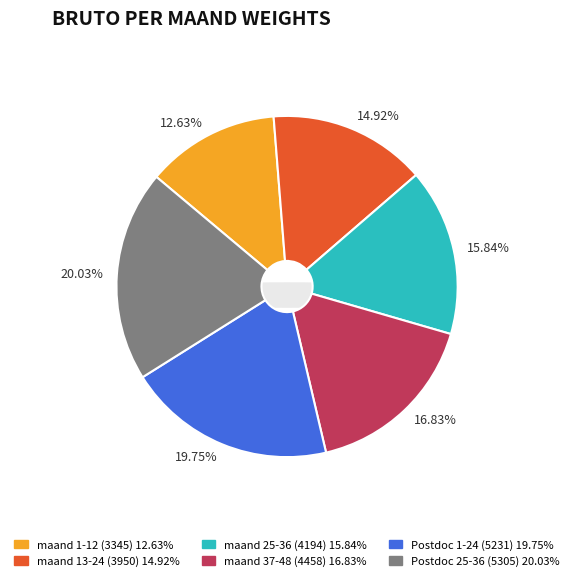

Does Postdoc 1-24 (5231) account for over 50% of the chart?

No